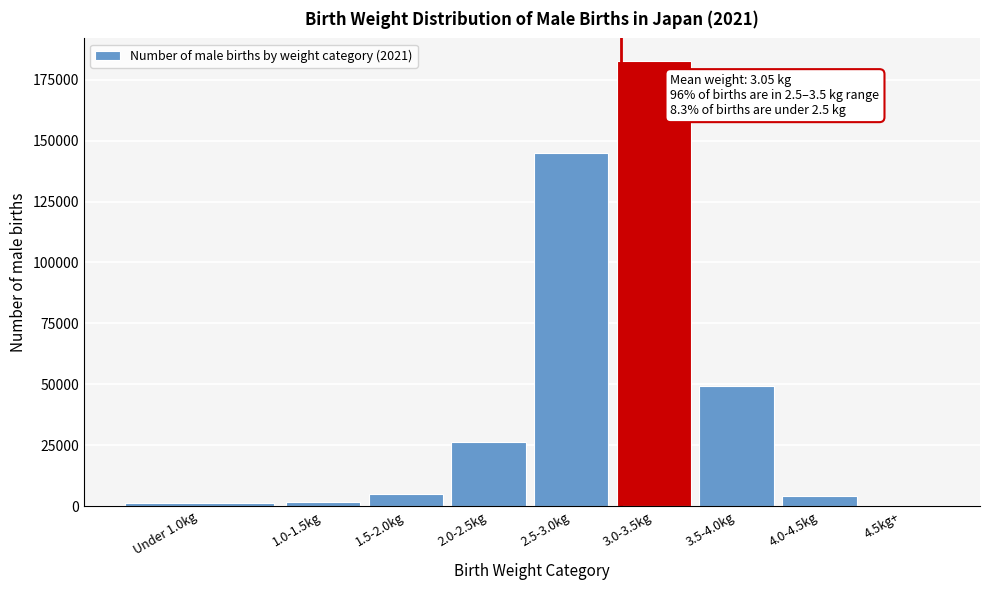

What is the greatest value displayed?

182802